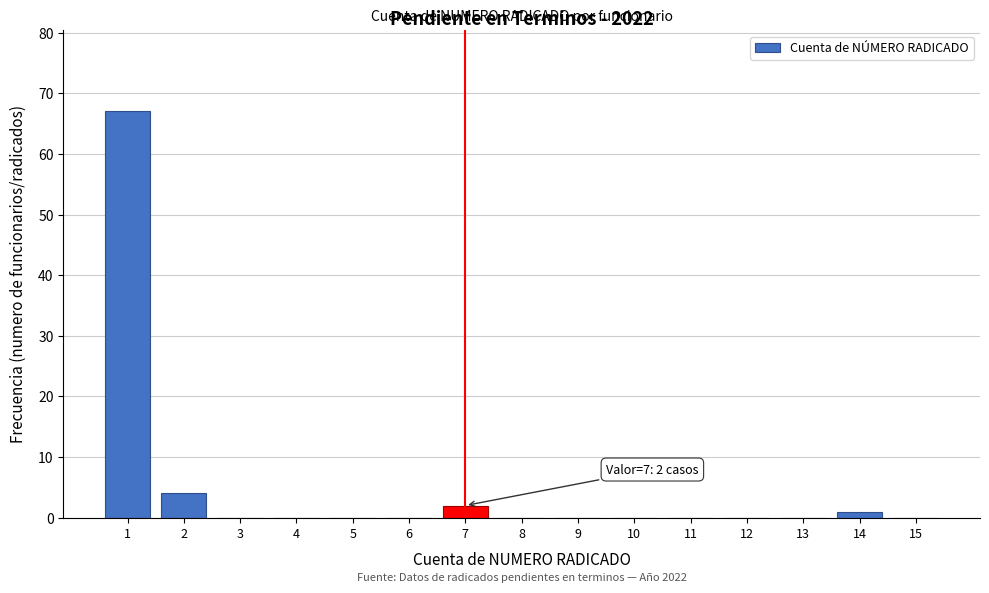

Reading left to right, extract all data points from this chart.

1=67	2=4	3=0	4=0	5=0	6=0	7=2	8=0	9=0	10=0	11=0	12=0	13=0	14=1	15=0